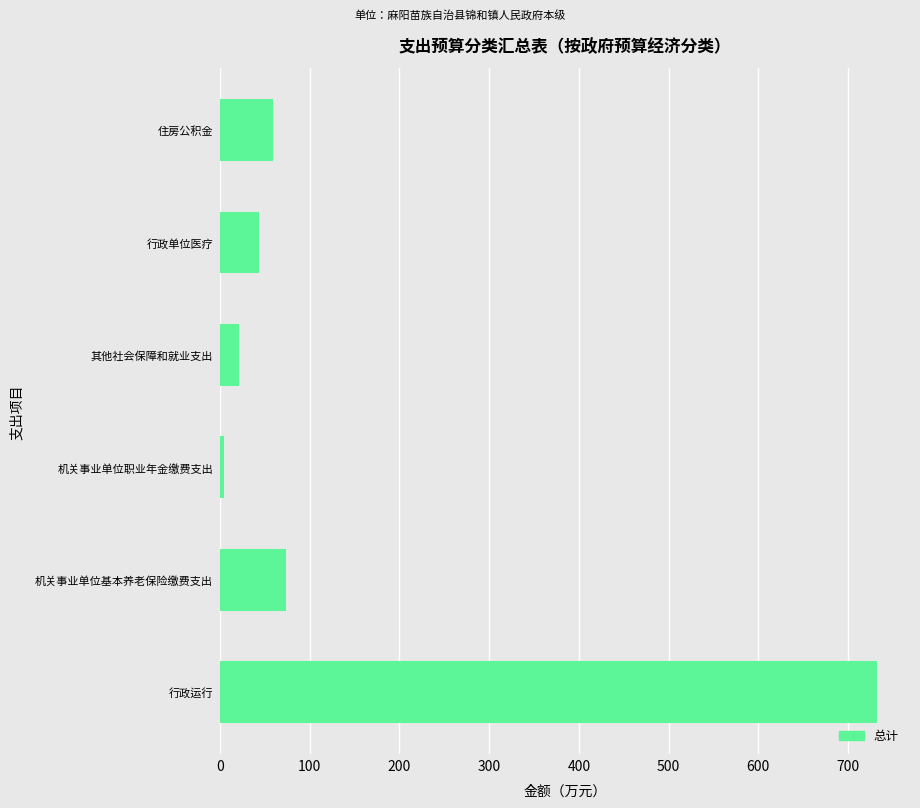

Reading bottom to top, what are all the values shown in this chart?

732.6	73.5	3.9	21.4	43.3	59.1